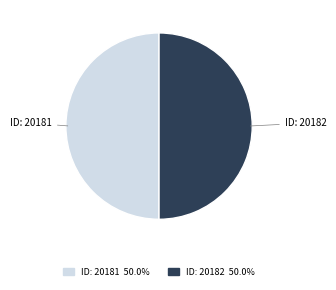

Count the number of slices in the pie.

2